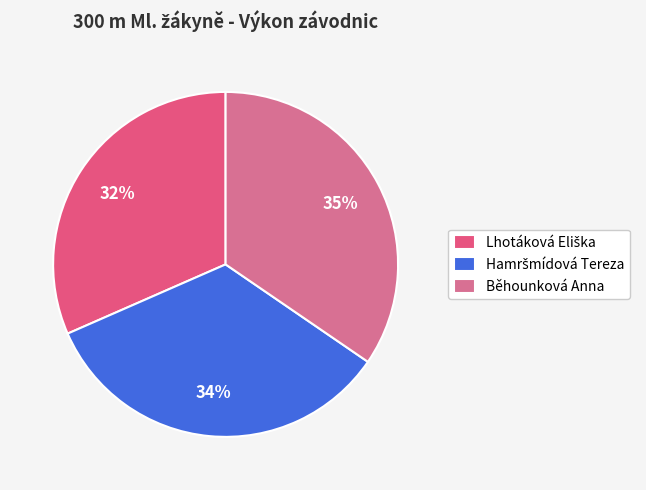

Does Běhounková Anna account for over 50% of the chart?

No